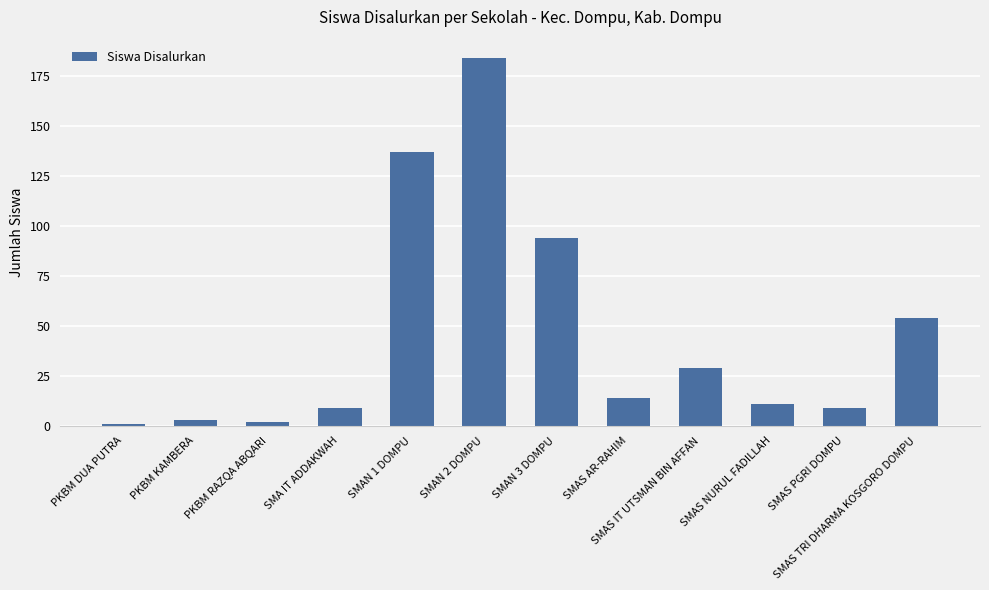

Reading left to right, extract all data points from this chart.

PKBM DUA PUTRA=1	PKBM KAMBERA=3	PKBM RAZQA ABQARI=2	SMA IT ADDAKWAH=9	SMAN 1 DOMPU=137	SMAN 2 DOMPU=184	SMAN 3 DOMPU=94	SMAS AR-RAHIM=14	SMAS IT UTSMAN BIN AFFAN=29	SMAS NURUL FADILLAH=11	SMAS PGRI DOMPU=9	SMAS TRI DHARMA KOSGORO DOMPU=54